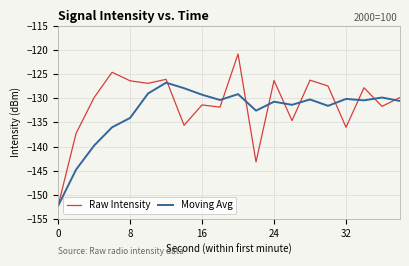

List the series in order of their peak value, highest first.

Raw Intensity, Moving Avg